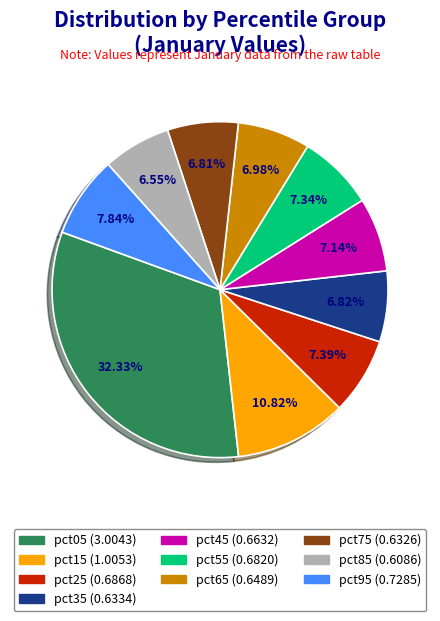

Count the number of slices in the pie.

10